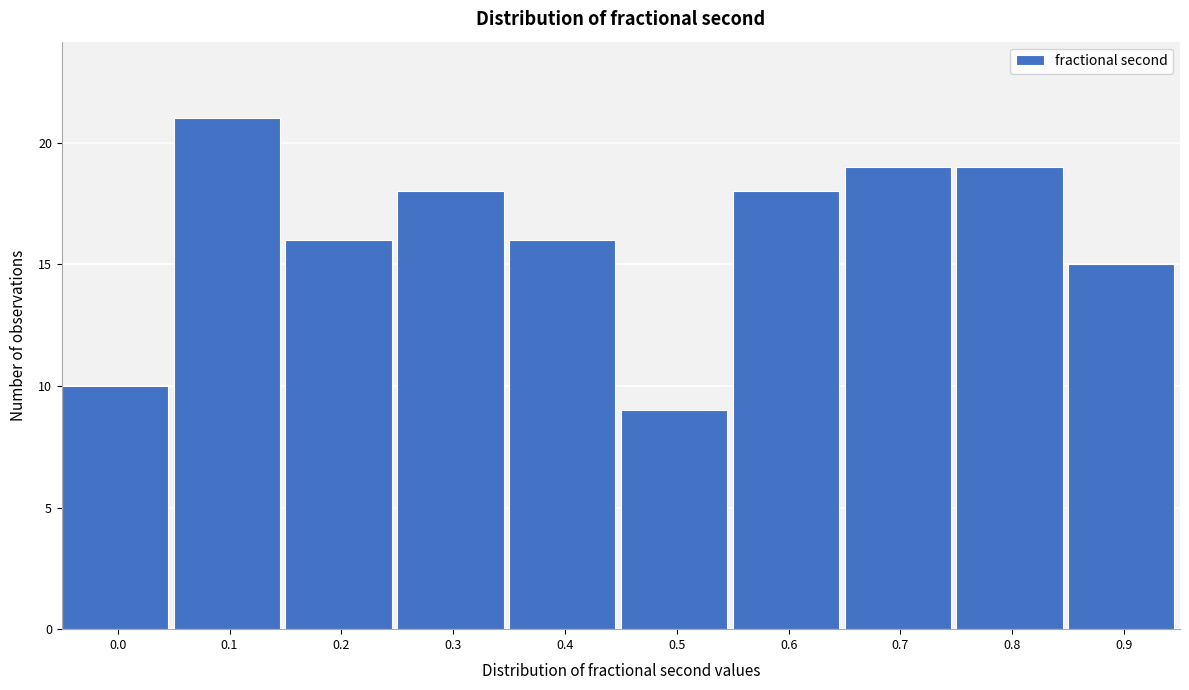

Reading right to left, list all the values displayed in this chart.

0.9=15	0.8=19	0.7=19	0.6=18	0.5=9	0.4=16	0.3=18	0.2=16	0.1=21	0.0=10